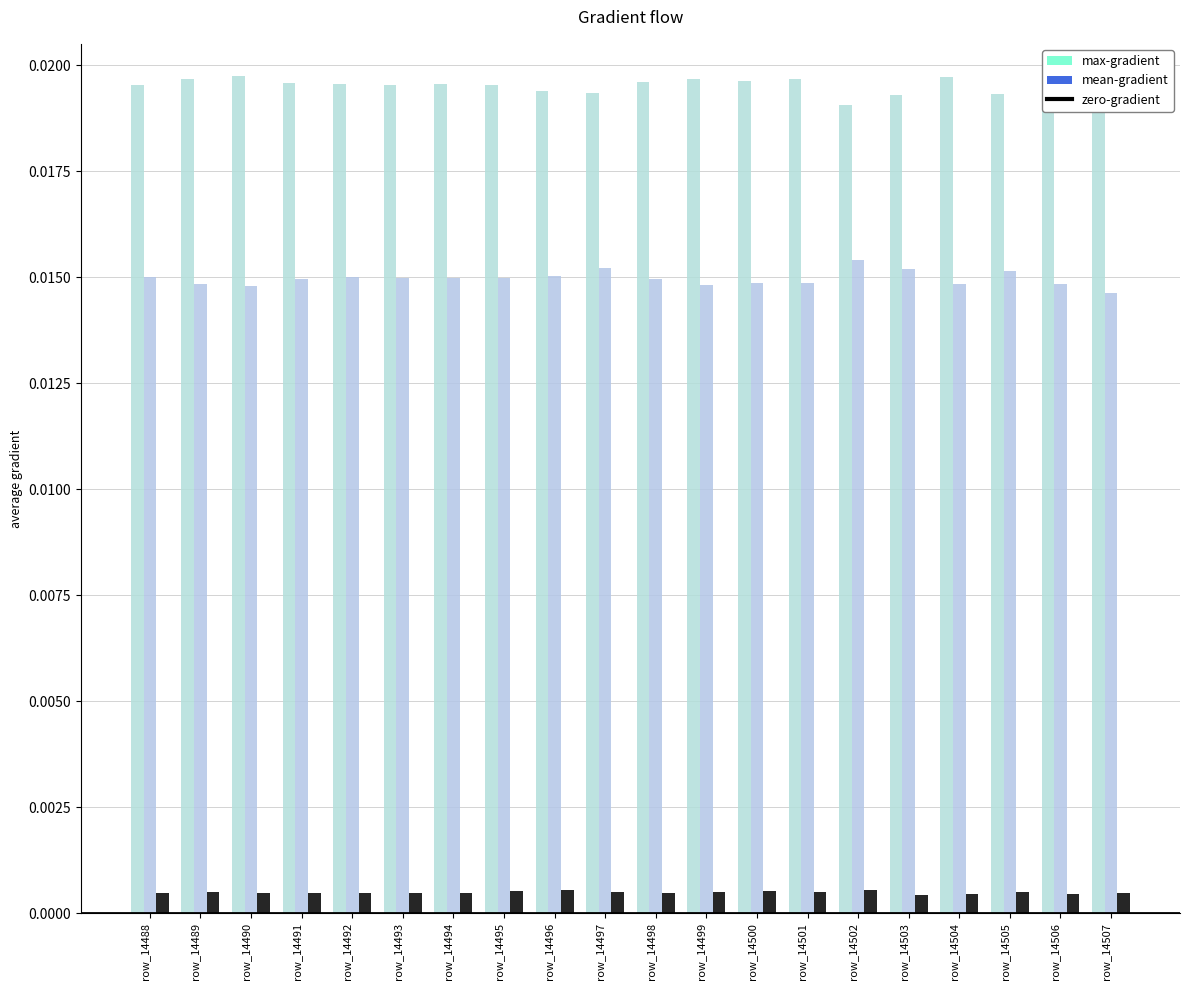

Which series has the largest range (max minus min)?

max-gradient